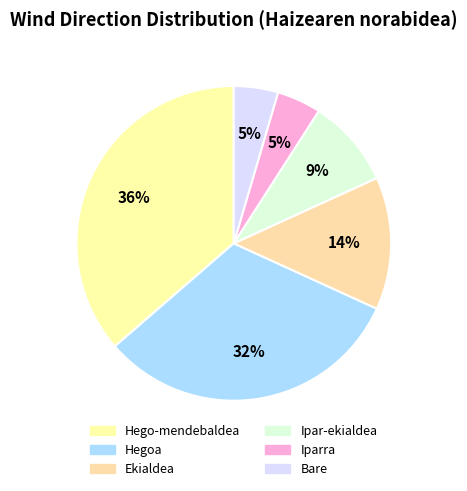

What percentage is the Iparra slice, to the nearest percent?

5%